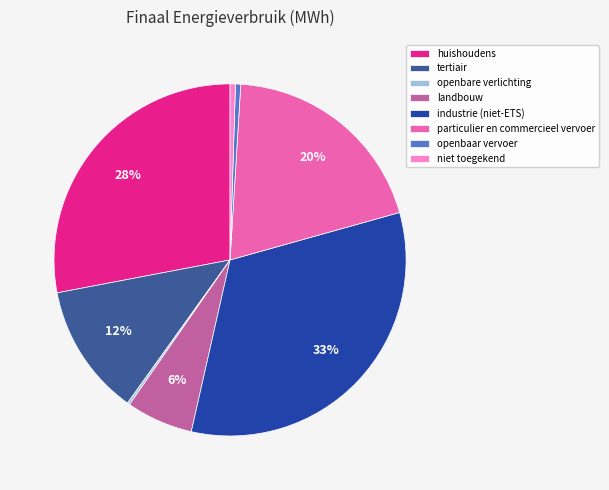

Which slice is the largest?

industrie (niet-ETS)